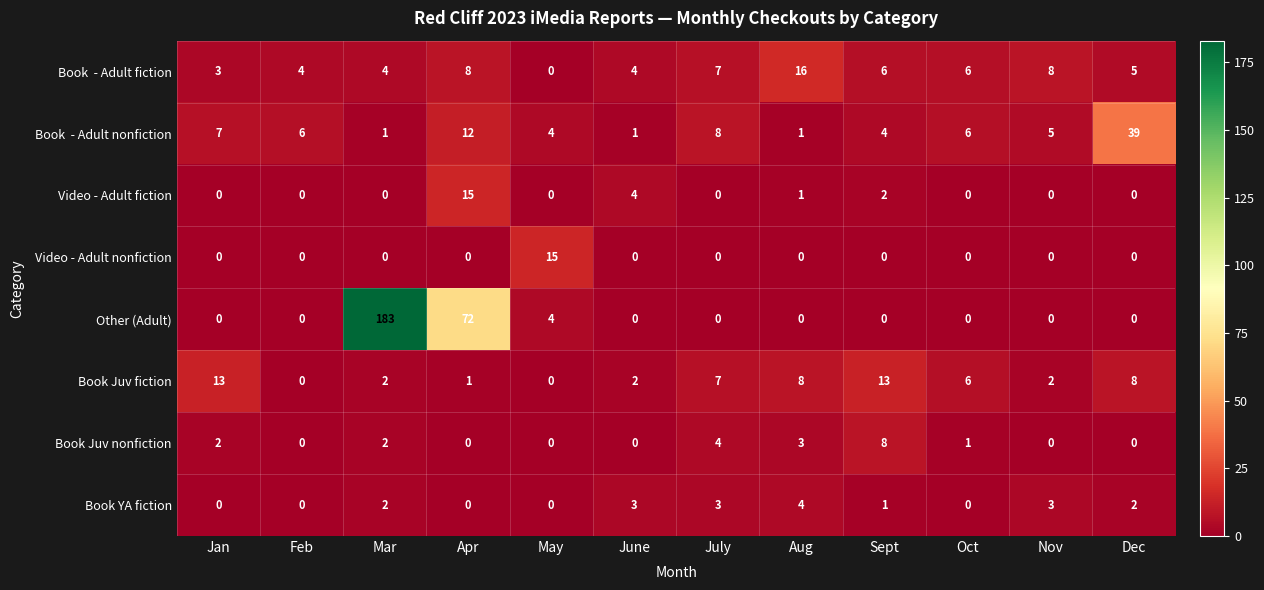

How many data points does each series have?

12